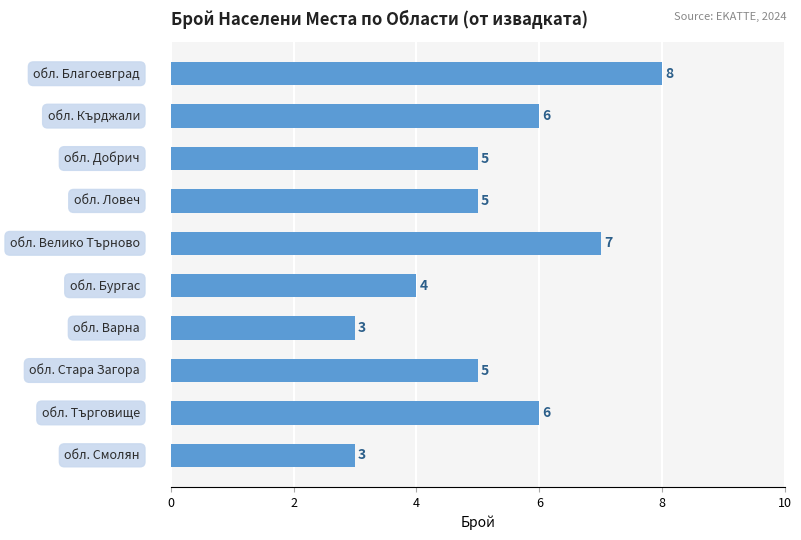

Reading top to bottom, transcribe all the data shown in this chart.

8	6	5	5	7	4	3	5	6	3